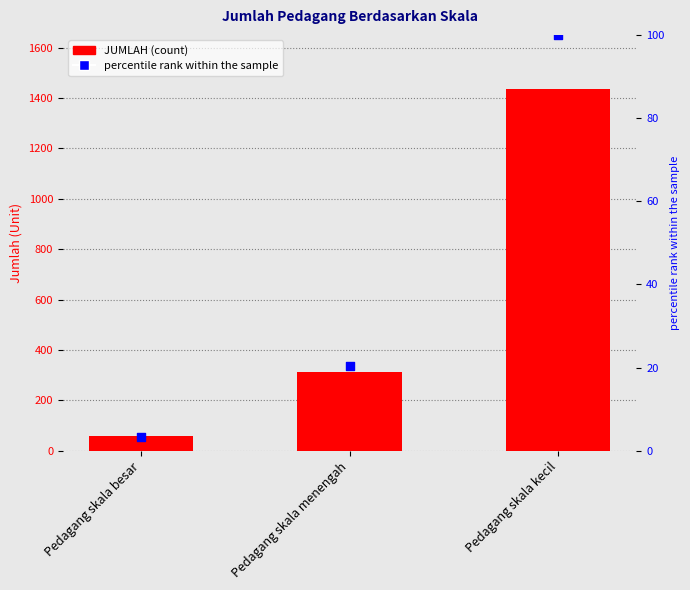

Is the value of JUMLAH at Pedagang skala besar greater than the value of percentile rank within the sample at Pedagang skala menengah?

Yes